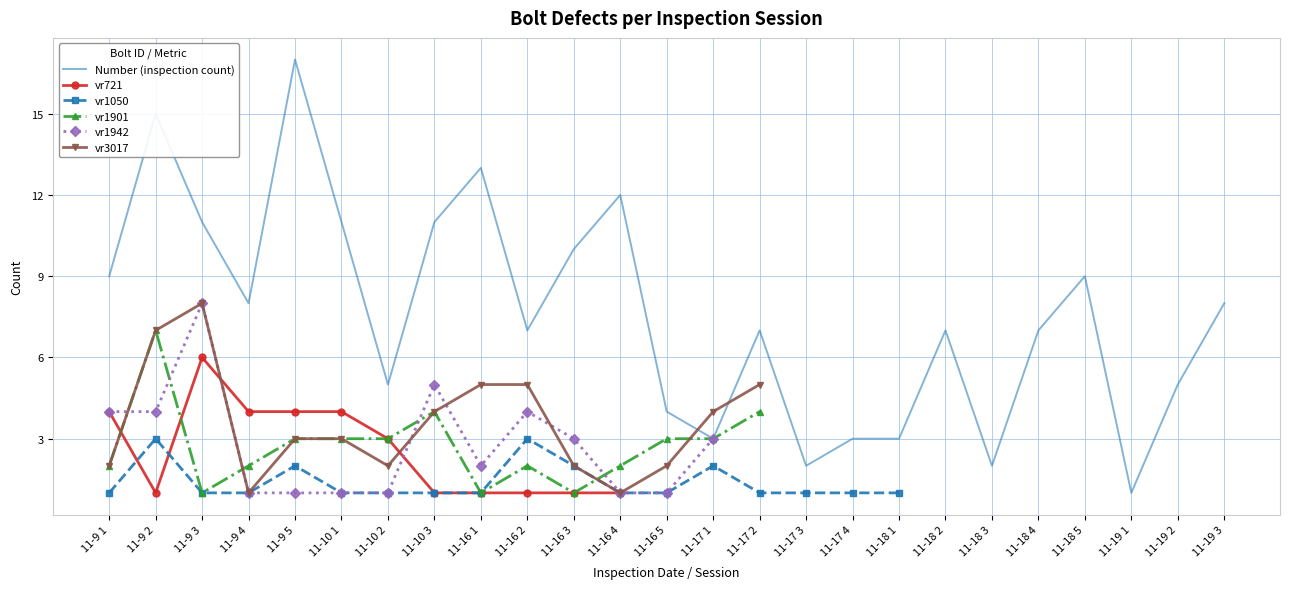

Rank the series at 11-10 1 from lowest to highest value.

vr1050, vr1942, vr1901, vr3017, vr721, Number (inspection count)